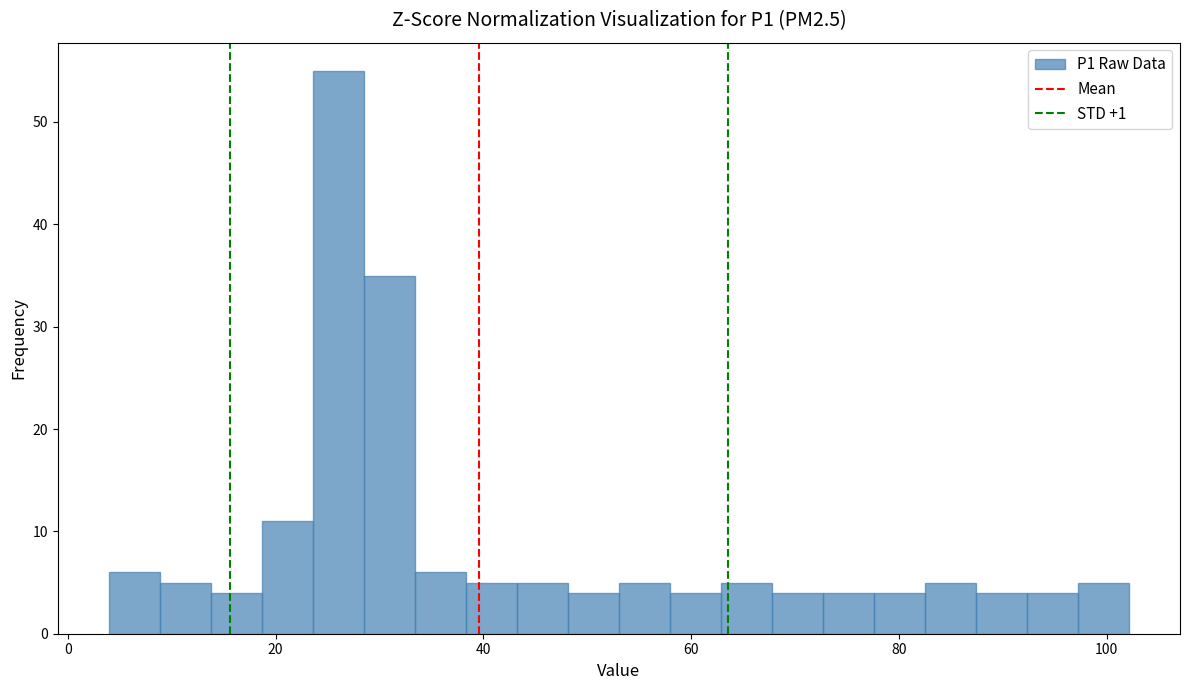

Around what value on the x-axis is the tallest bar? Give the approximate position of its centre, as read against the axis.

26